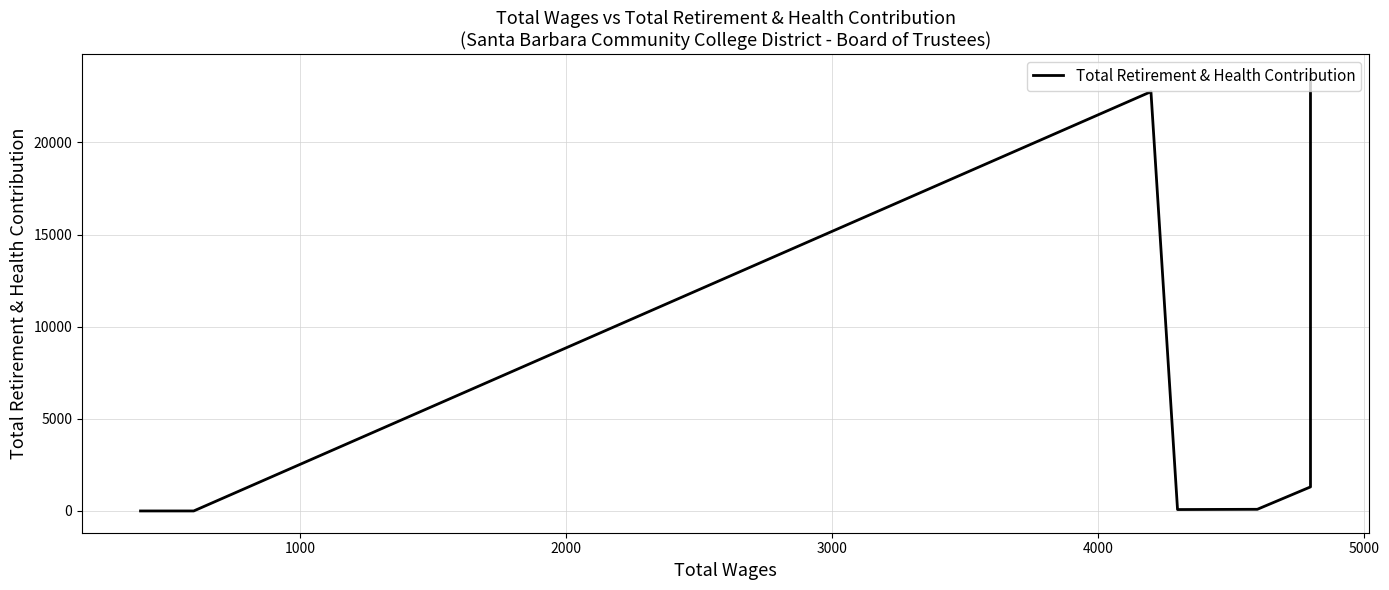

Is this an area chart (filled region under the line)?

No